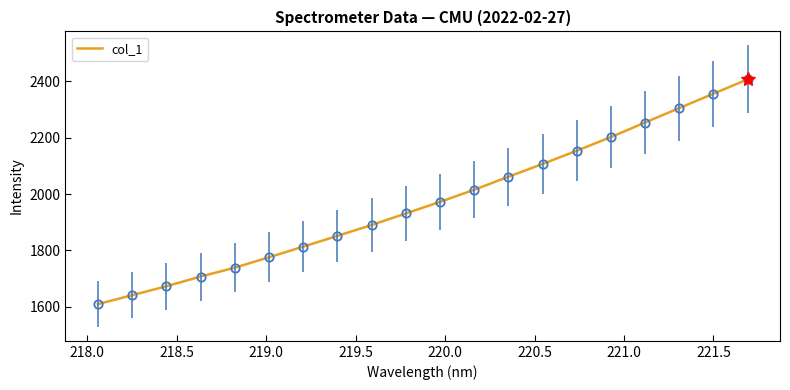

What is the minimum value shown in the chart?

1609.4